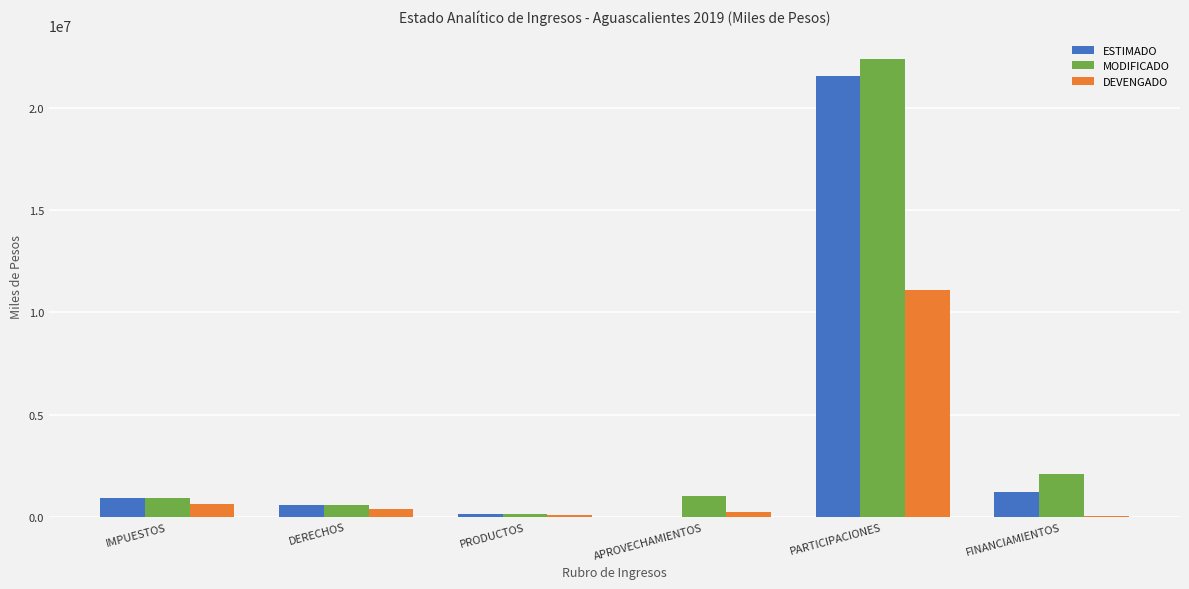

Where is MODIFICADO nearest to the value 11269778?

FINANCIAMIENTOS